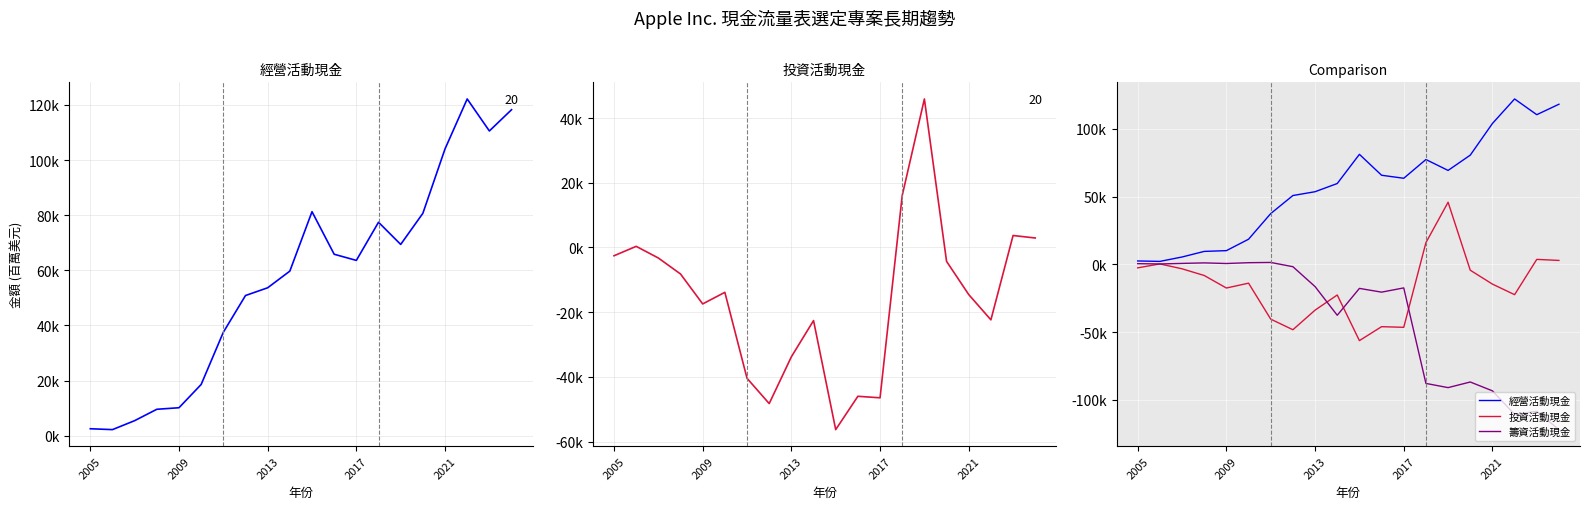

List the series in order of their peak value, lowest first.

籌資活動現金, 投資活動現金, 經營活動現金